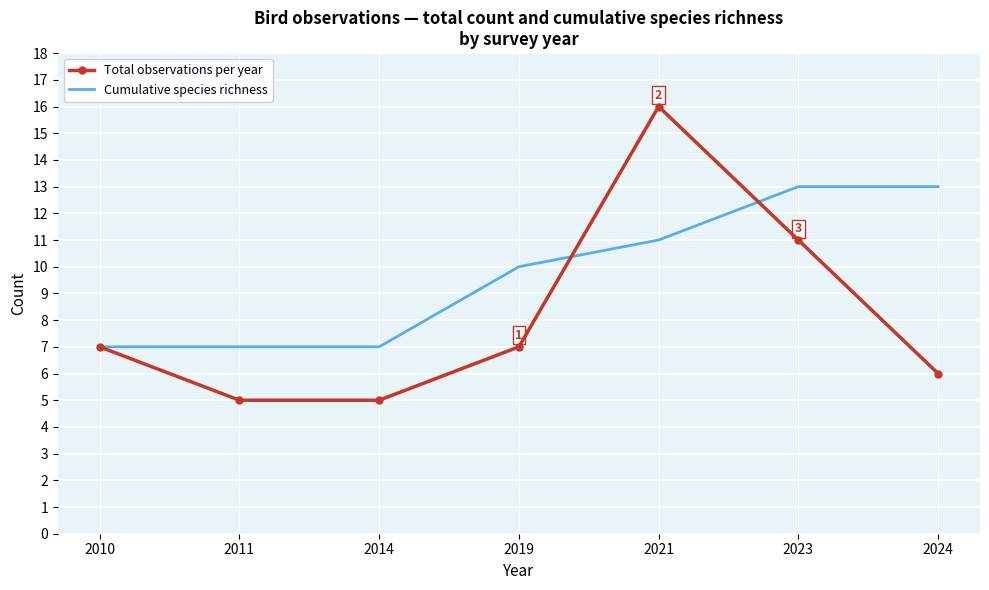

Which category has the highest value across all series?

2021